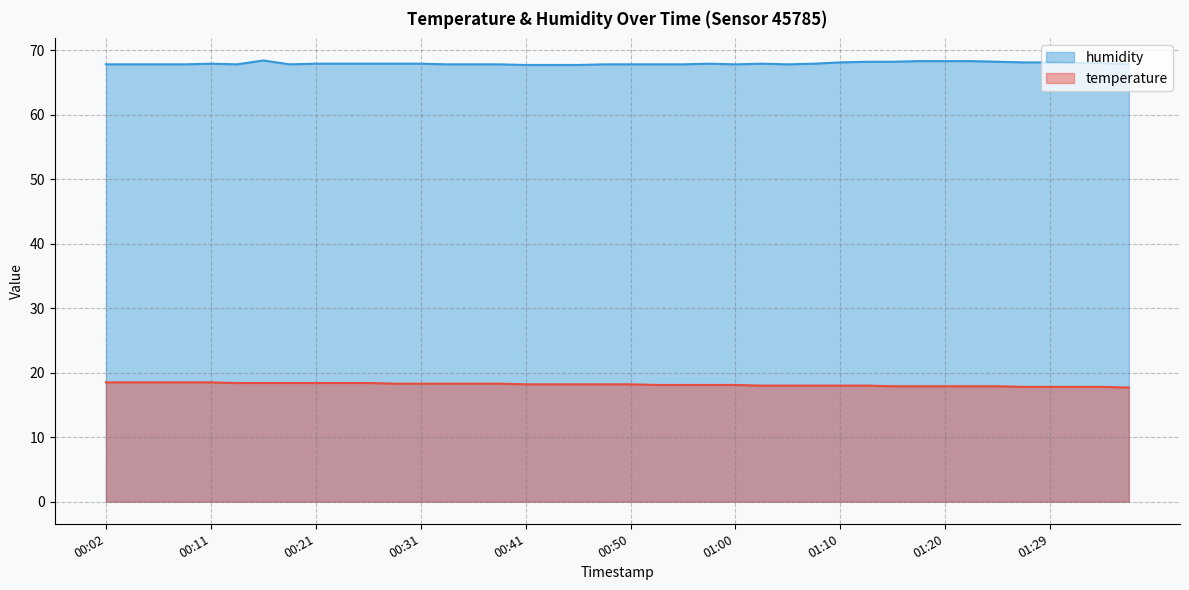

Rank the series by their average value, from lowest to highest.

temperature, humidity